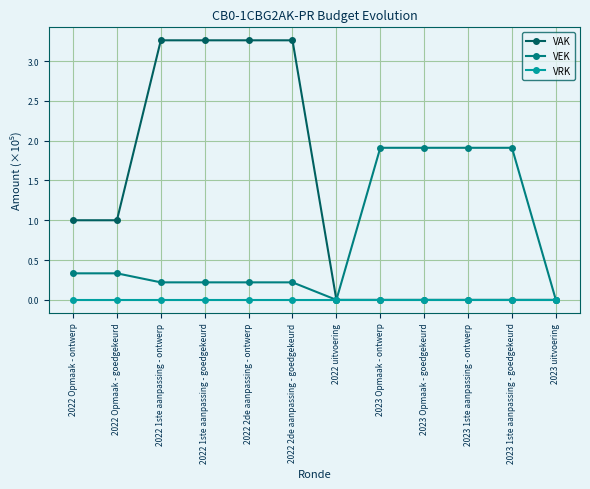

Which series has the largest total across all categories?

VAK